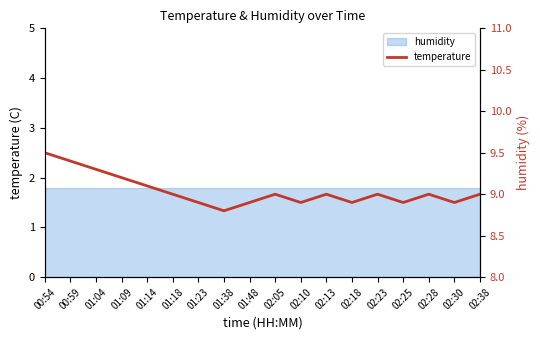

Does the chart have visible grid lines?

No